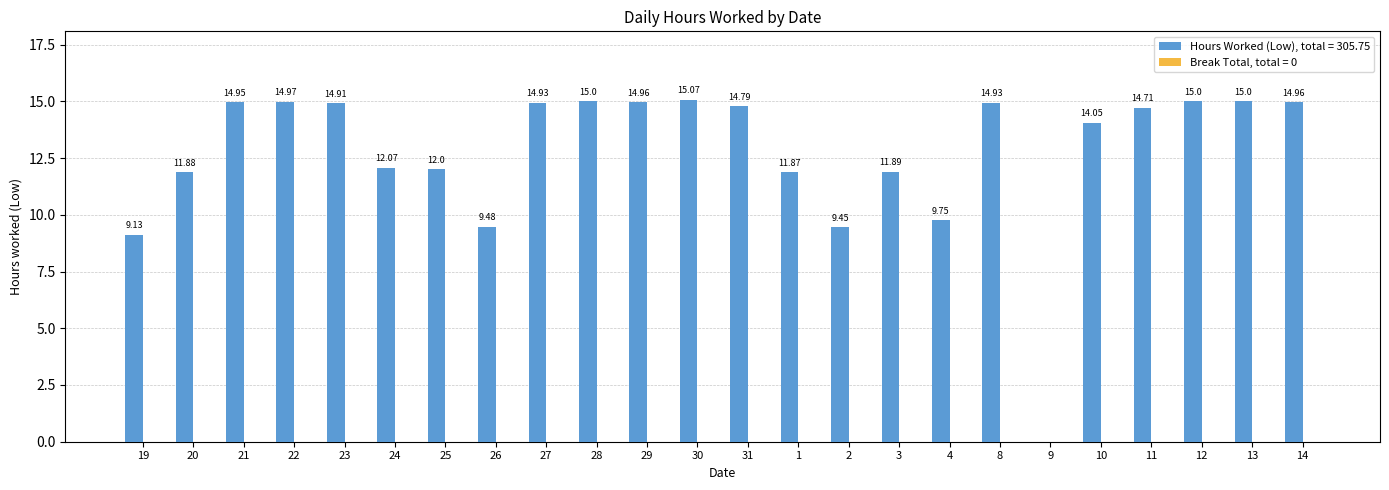

What is the change in value from 20 to 25?

+0.1